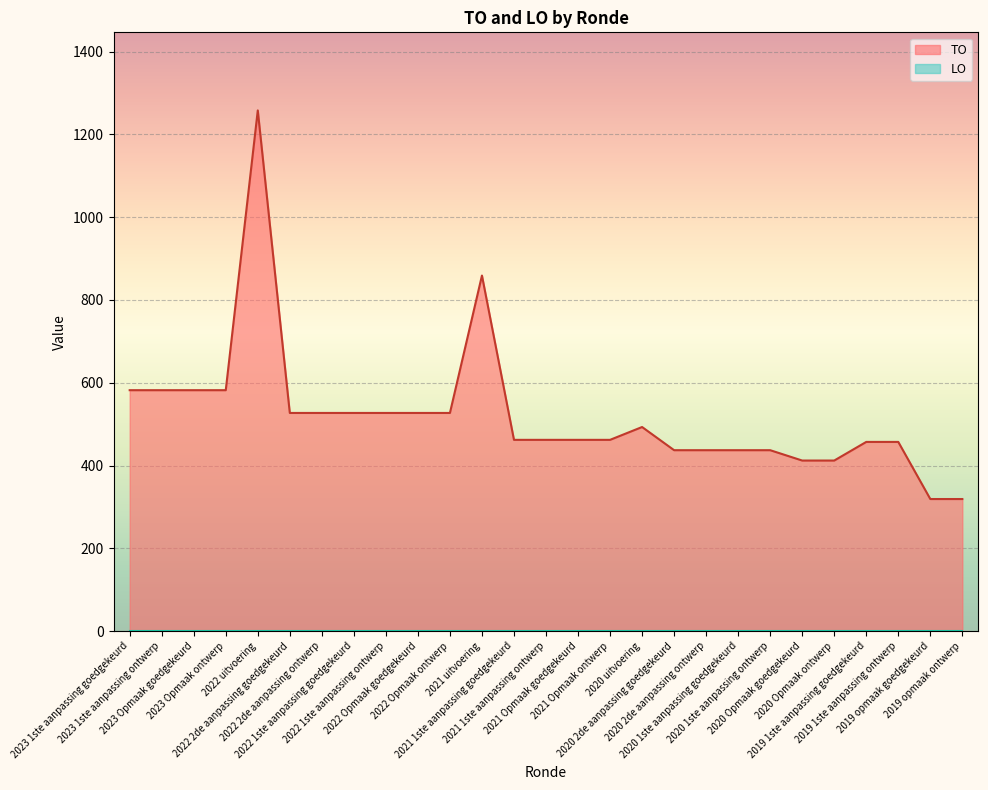

Reading left to right, transcribe all the data shown in this chart.

582	582	582	582	1258	527	527	527	527	527	527	859	462	462	462	462	493	437	437	437	437	412	412	457	457	319	319